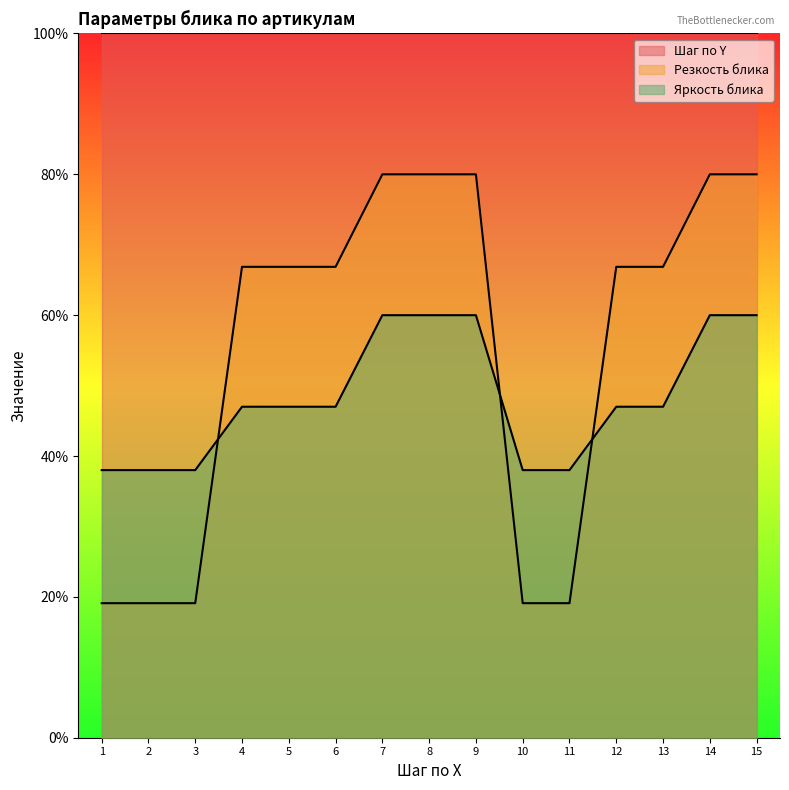

The value of Яркость блика at 10 is 38.0. True or false?

True